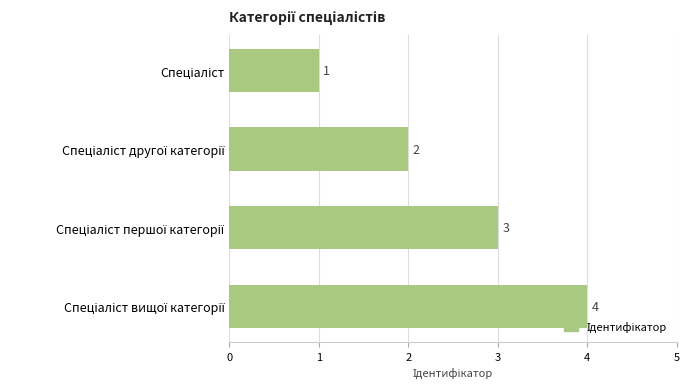

What is the sum of all values?

10